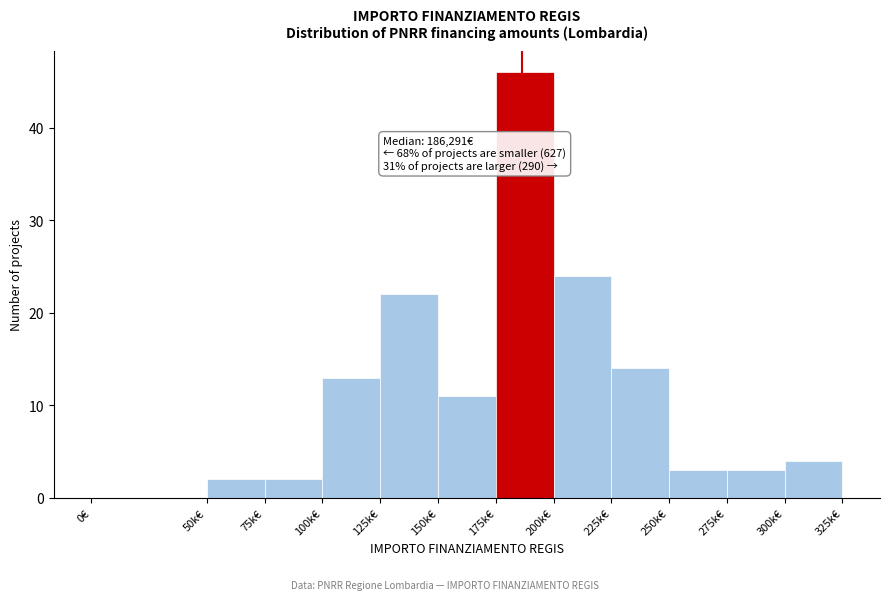

Reading left to right, what are all the values shown in this chart?

0€=0	50k€=2	75k€=2	100k€=13	125k€=22	150k€=11	175k€=46	200k€=24	225k€=14	250k€=3	275k€=3	300k€=4